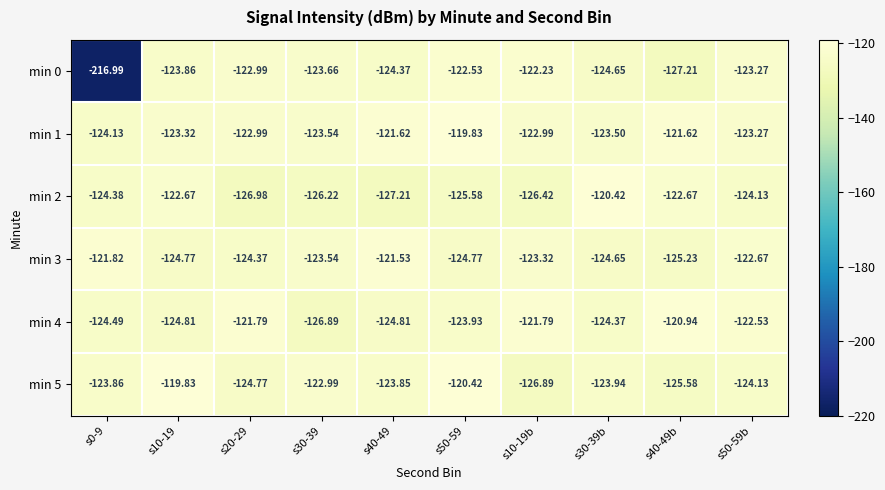

Is the value of min 2 at s10-19b greater than the value of min 1 at s30-39b?

No